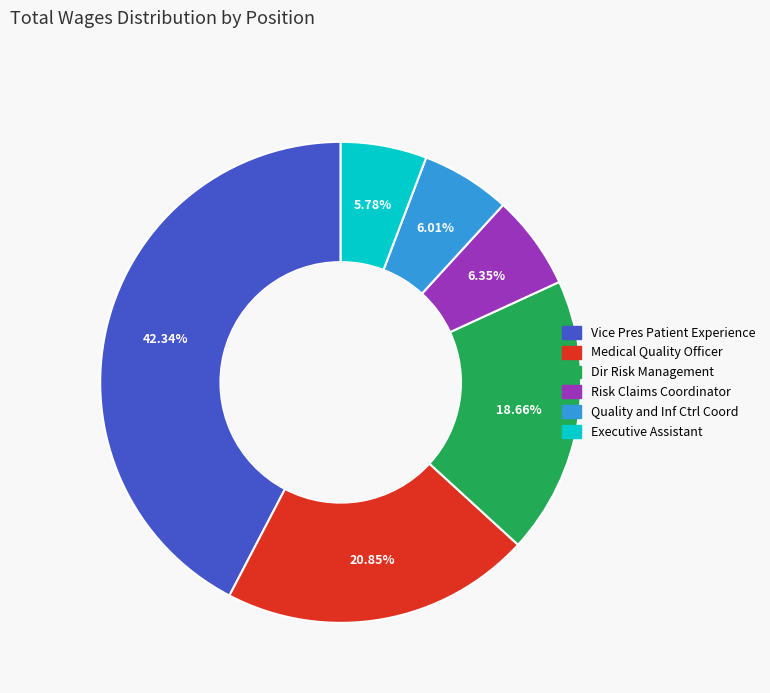

Combined, do Executive Assistant and Quality and Inf Ctrl Coord account for over 50%?

No